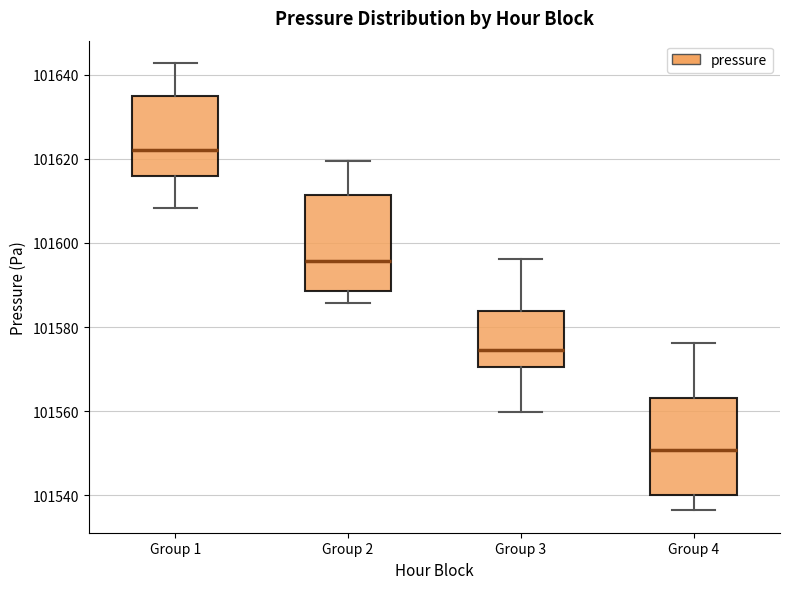

Reading left to right, read every box against the y-axis: the position of its median line, the range the box covers, and the ends of its whiskers. The values are not printed on the chart, so give them approximately, as read against the axis.

Group 1: median 101622, box 101616 to 101636, whiskers 101608 to 101642
Group 2: median 101596, box 101588 to 101612, whiskers 101586 to 101620
Group 3: median 101574, box 101570 to 101584, whiskers 101560 to 101596
Group 4: median 101550, box 101540 to 101564, whiskers 101536 to 101576